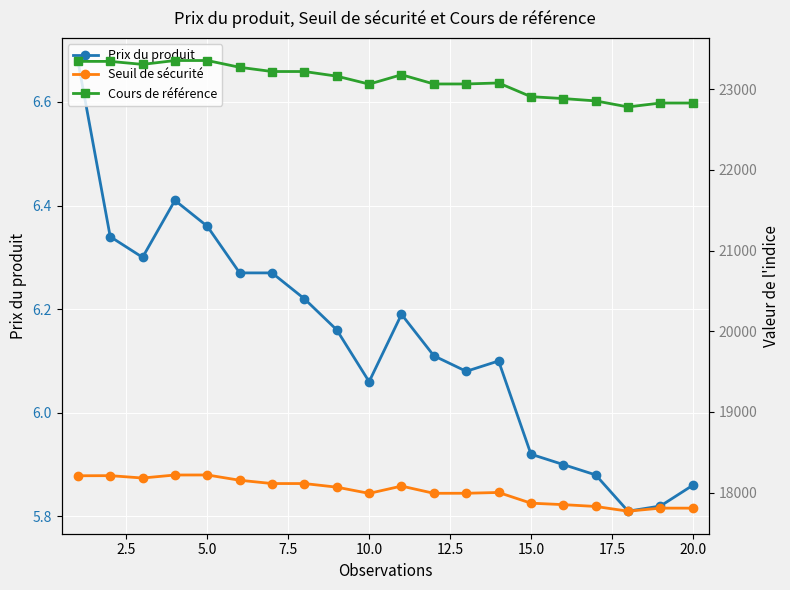

Where is Prix du produit nearest to the value 6?

10.0